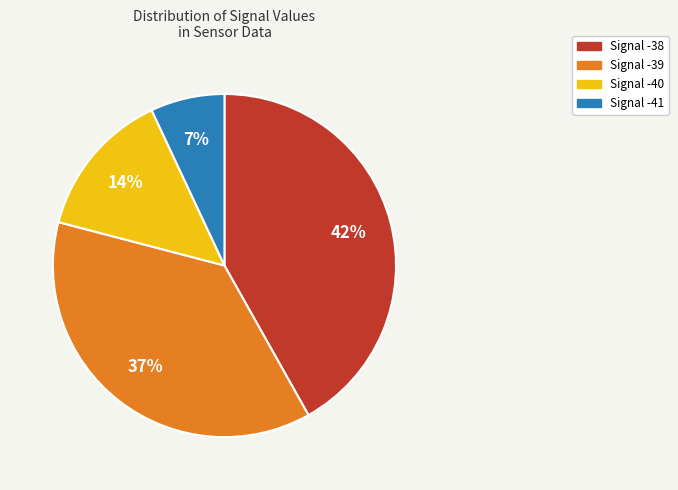

Do Signal -39 and Signal -41 together represent more than half of the pie?

No